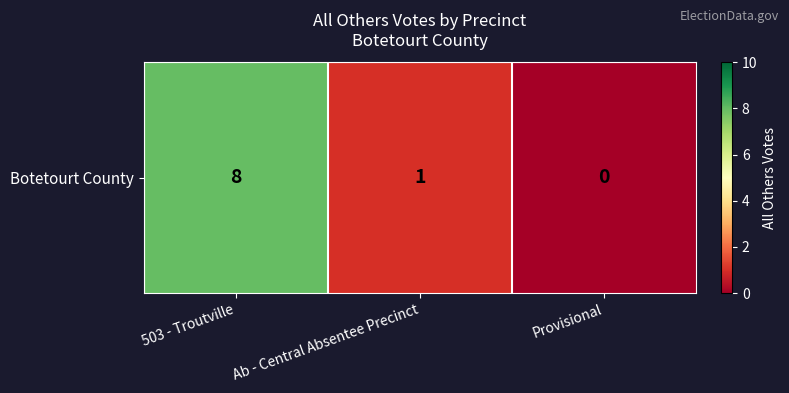

Rank the categories by value from lowest to highest.

Provisional, Ab - Central Absentee Precinct, 503 - Troutville